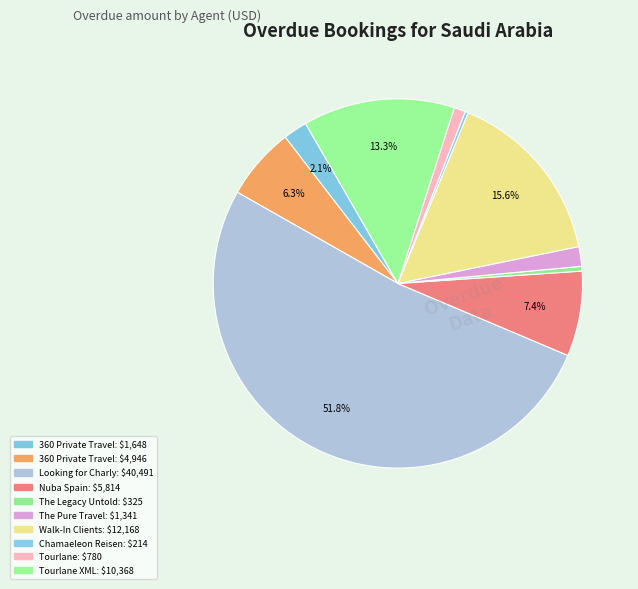

Count the number of slices in the pie.

10